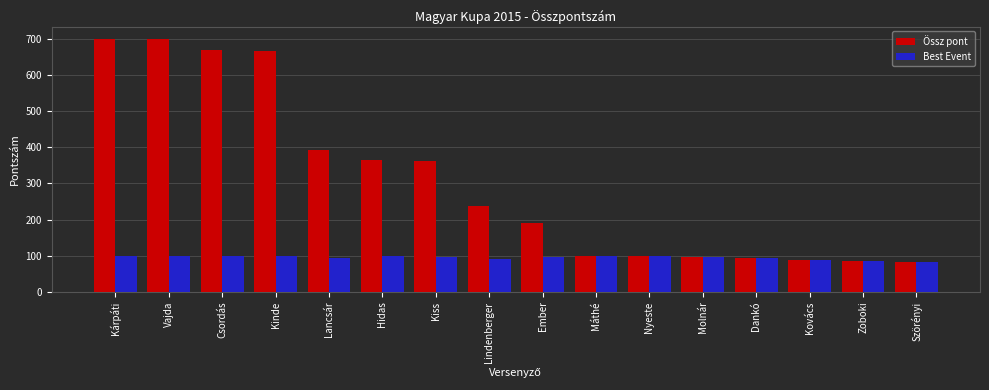

What is the difference between the Össz pont values at Szörényi and Zoboki?

2.3